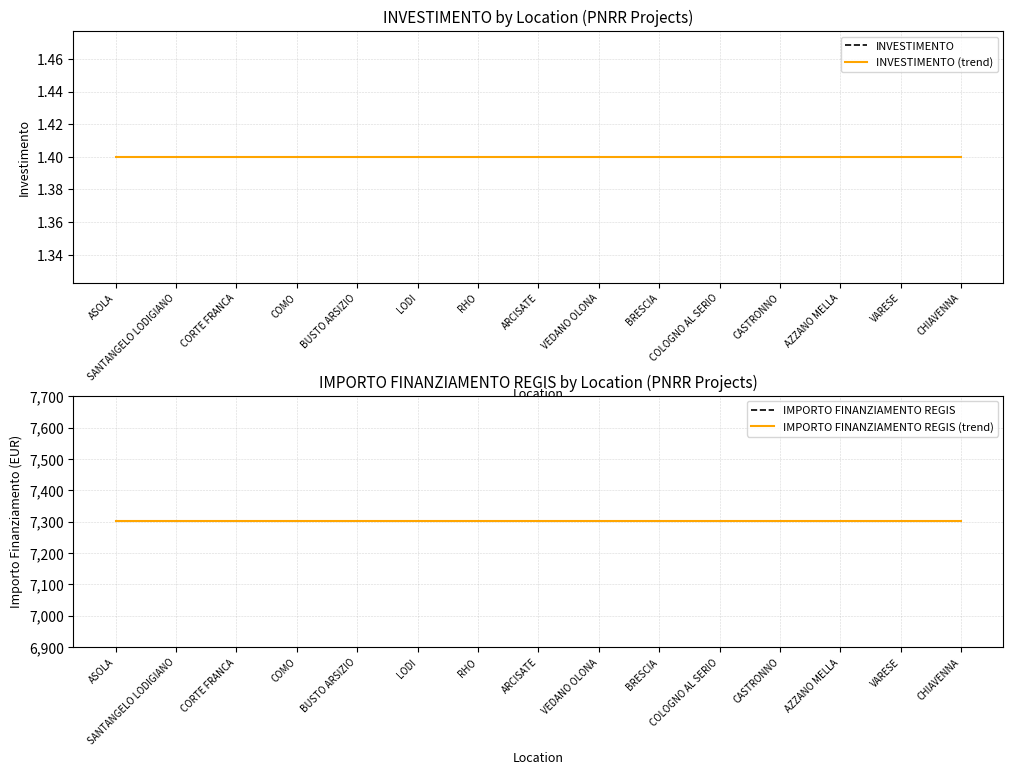

Reading left to right, extract all data points from this chart.

INVESTIMENTO: ASOLA=1.4	SANTANGELO LODIGIANO=1.4	CORTE FRANCA=1.4	COMO=1.4	BUSTO ARSIZIO=1.4	LODI=1.4	RHO=1.4	ARCISATE=1.4	VEDANO OLONA=1.4	BRESCIA=1.4	COLOGNO AL SERIO=1.4	CASTRONNO=1.4	AZZANO MELLA=1.4	VARESE=1.4	CHIAVENNA=1.4
INVESTIMENTO (trend): ASOLA=1.4	SANTANGELO LODIGIANO=1.4	CORTE FRANCA=1.4	COMO=1.4	BUSTO ARSIZIO=1.4	LODI=1.4	RHO=1.4	ARCISATE=1.4	VEDANO OLONA=1.4	BRESCIA=1.4	COLOGNO AL SERIO=1.4	CASTRONNO=1.4	AZZANO MELLA=1.4	VARESE=1.4	CHIAVENNA=1.4
IMPORTO FINANZIAMENTO REGIS: ASOLA=7301.0	SANTANGELO LODIGIANO=7301.0	CORTE FRANCA=7301.0	COMO=7301.0	BUSTO ARSIZIO=7301.0	LODI=7301.0	RHO=7301.0	ARCISATE=7301.0	VEDANO OLONA=7301.0	BRESCIA=7301.0	COLOGNO AL SERIO=7301.0	CASTRONNO=7301.0	AZZANO MELLA=7301.0	VARESE=7301.0	CHIAVENNA=7301.0
IMPORTO FINANZIAMENTO REGIS (trend): ASOLA=7301.0	SANTANGELO LODIGIANO=7301.0	CORTE FRANCA=7301.0	COMO=7301.0	BUSTO ARSIZIO=7301.0	LODI=7301.0	RHO=7301.0	ARCISATE=7301.0	VEDANO OLONA=7301.0	BRESCIA=7301.0	COLOGNO AL SERIO=7301.0	CASTRONNO=7301.0	AZZANO MELLA=7301.0	VARESE=7301.0	CHIAVENNA=7301.0